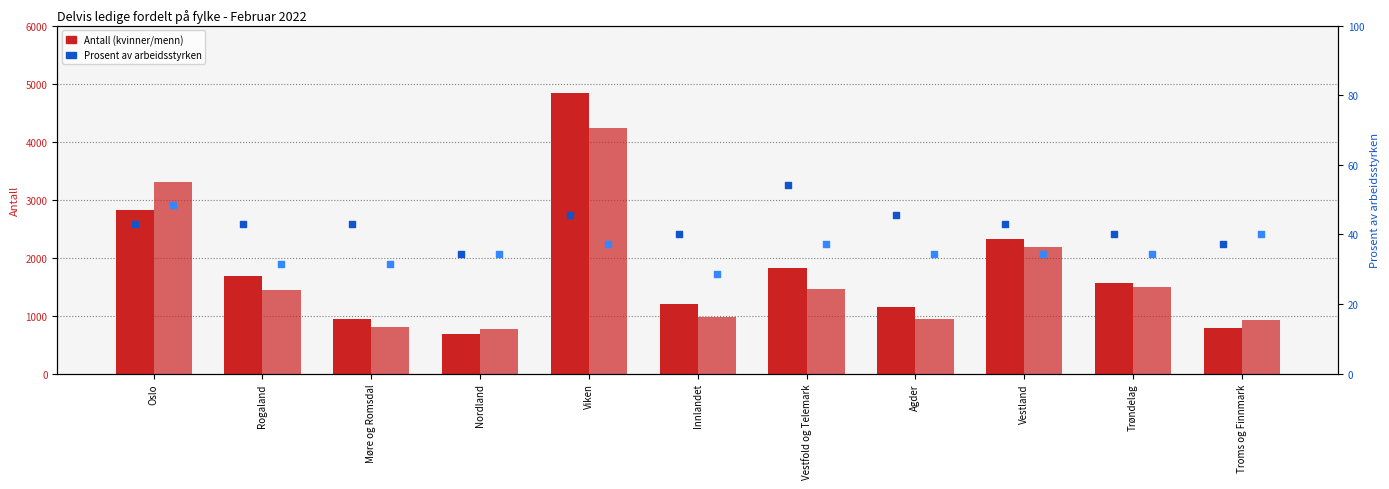

Which series reaches the minimum Y coordinate?

Menn % av arbeidsstyrken